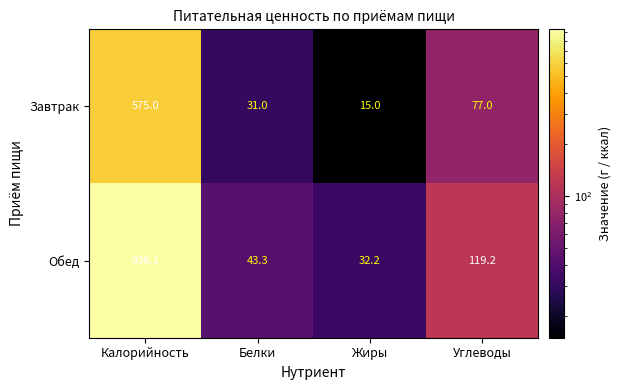

What is the difference between the maximum and minimum values in the Завтрак series?

560.0